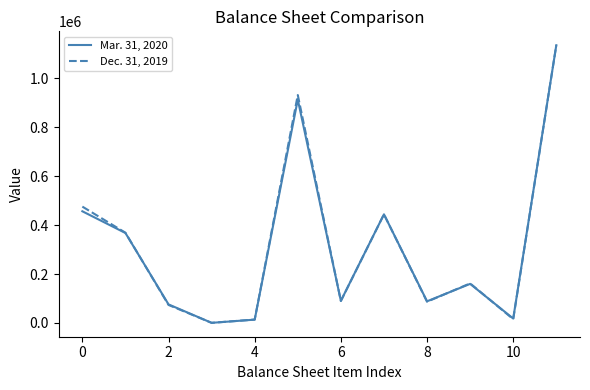

Is this an area chart (filled region under the line)?

No